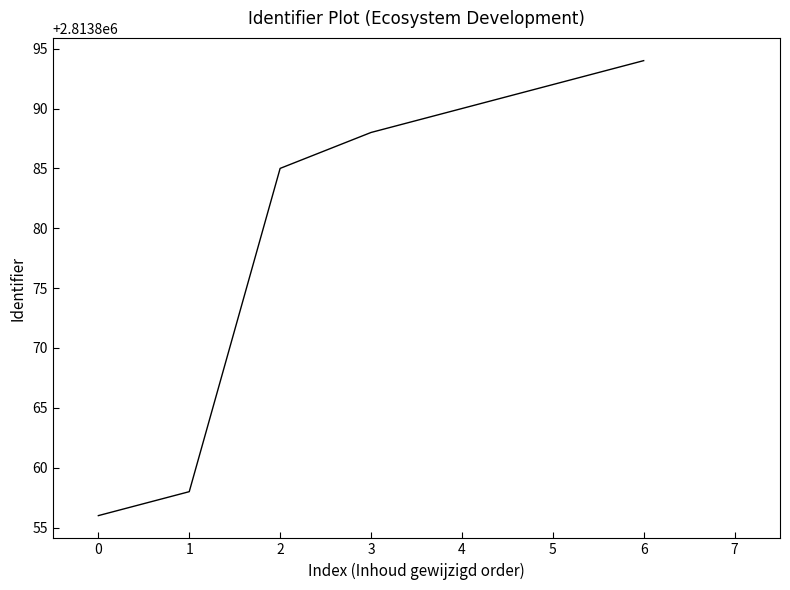

Which label corresponds to the largest value in the chart?

6